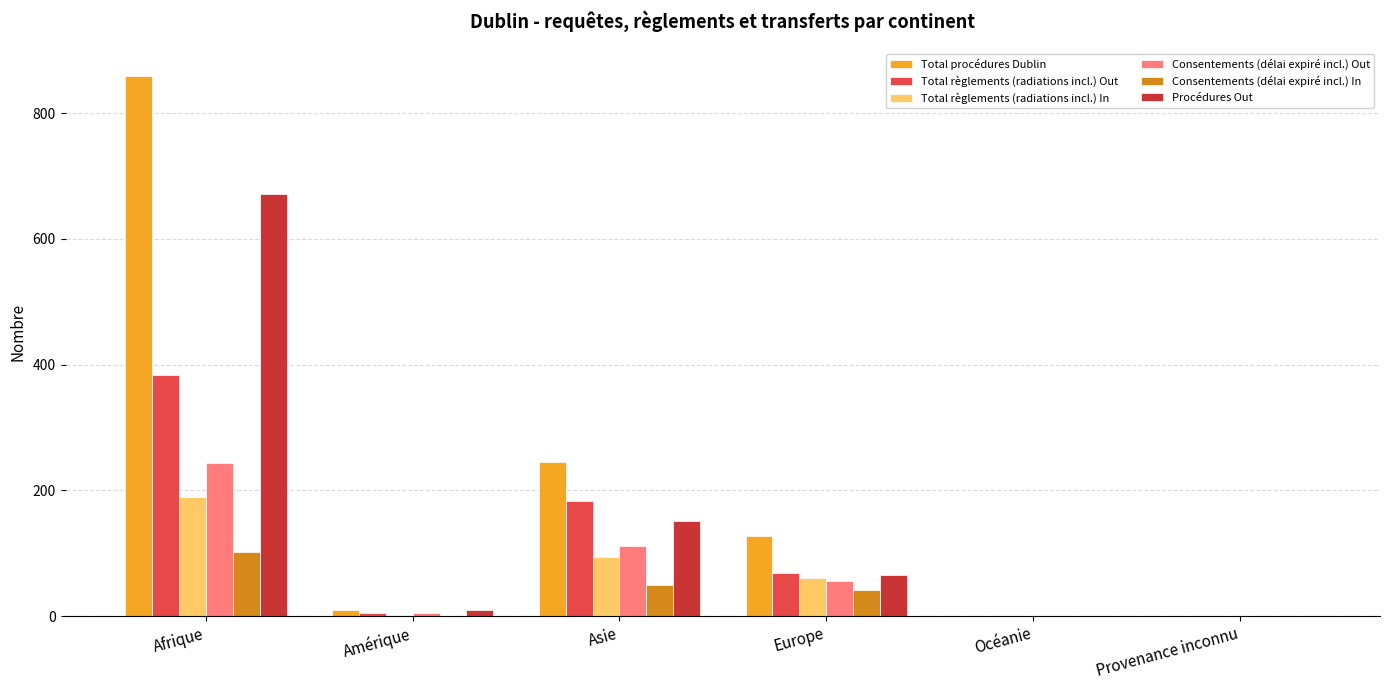

What is the difference between the Total règlements (radiations incl.) Out values at Europe and Asie?

114